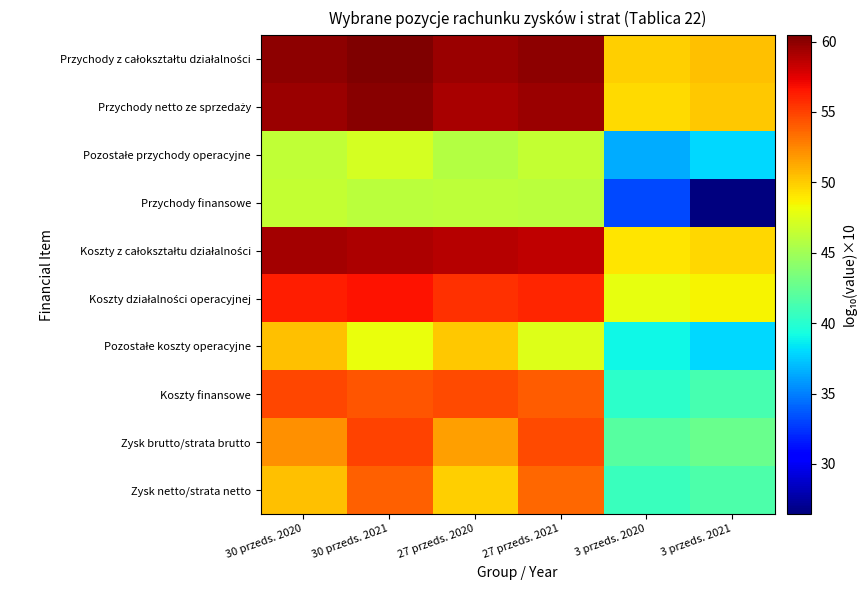

How many distinct data groups are displayed?

10